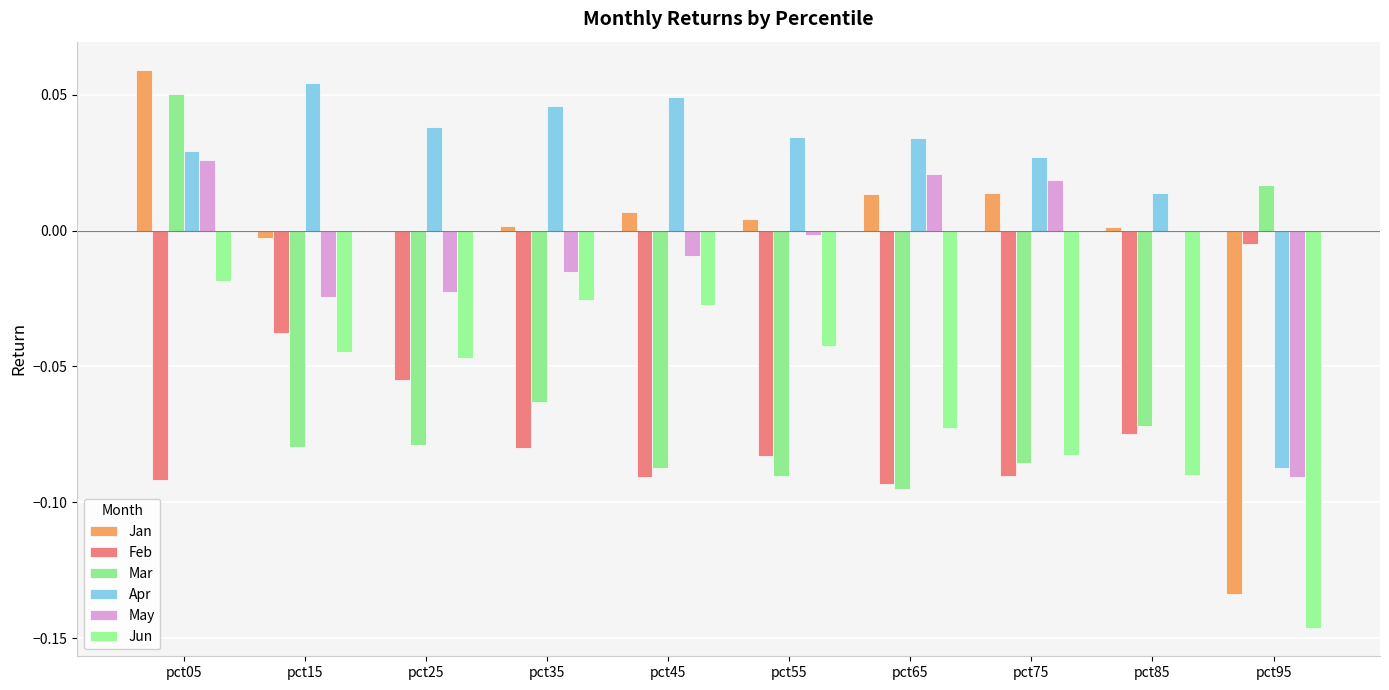

Are the bars horizontal?

No